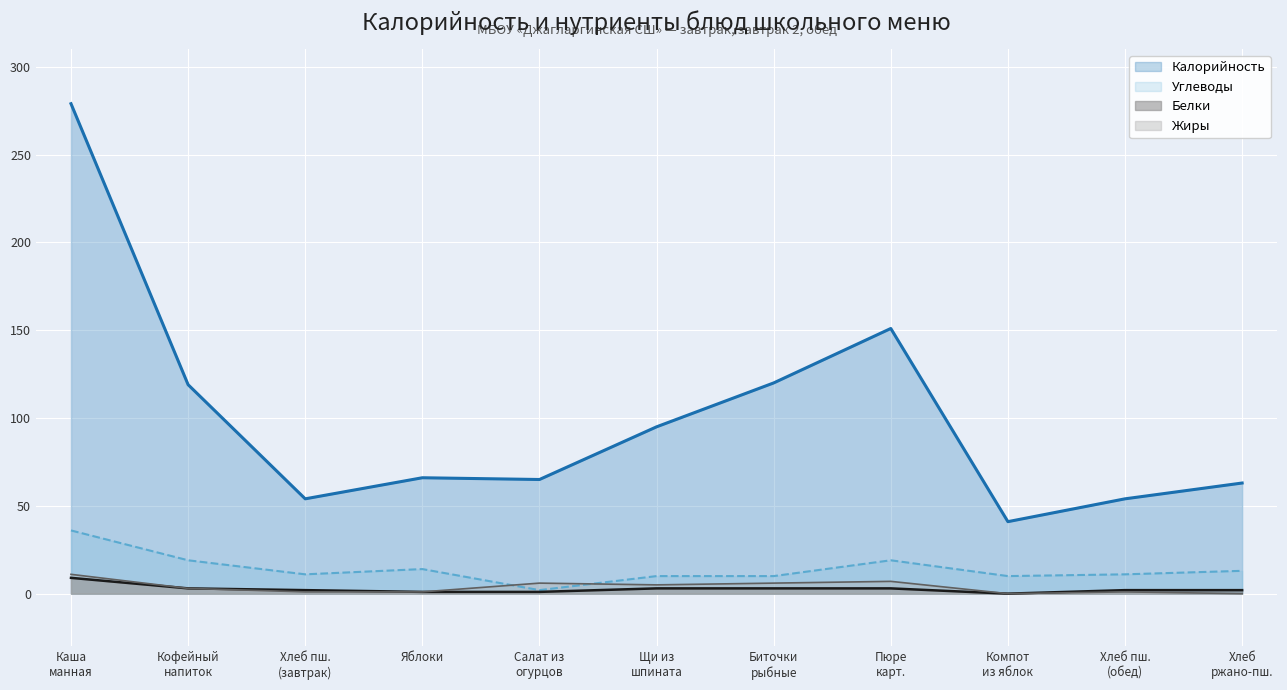

Which series has the largest range (max minus min)?

Калорийность